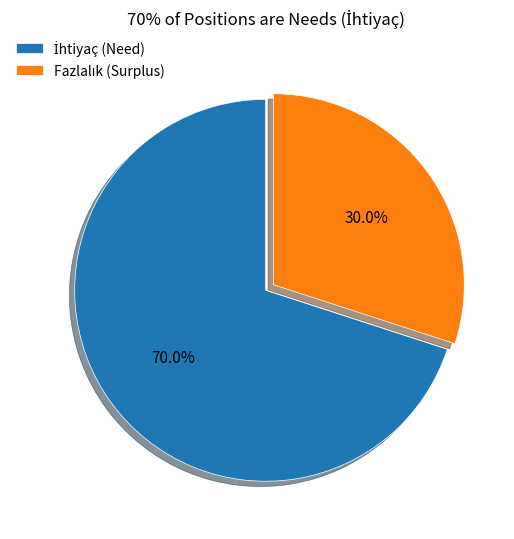

Is there any slice that represents more than half of the pie?

Yes